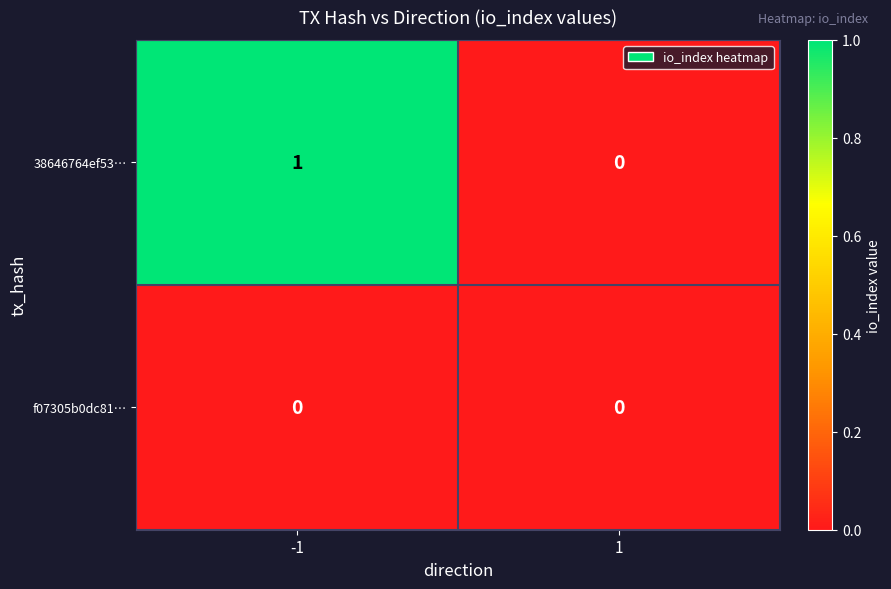

Which series has the widest spread of values?

38646764ef53…